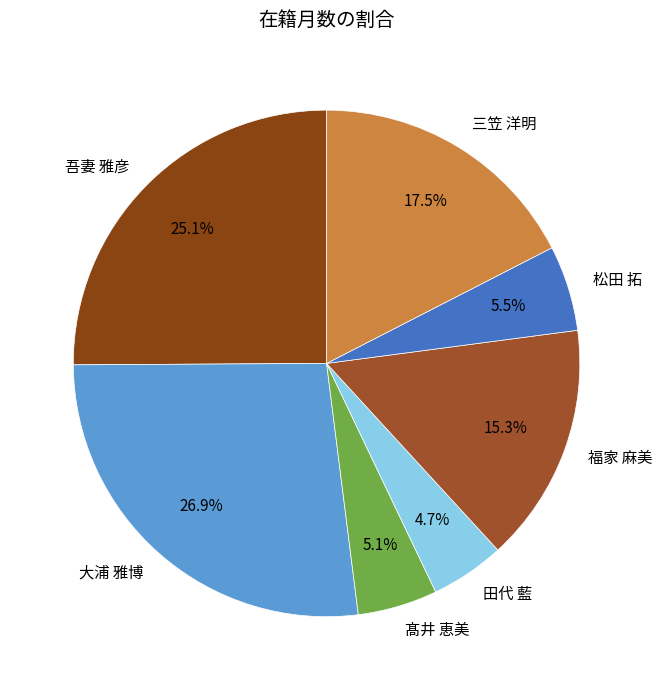

Which category has the biggest portion of the pie?

大浦 雅博